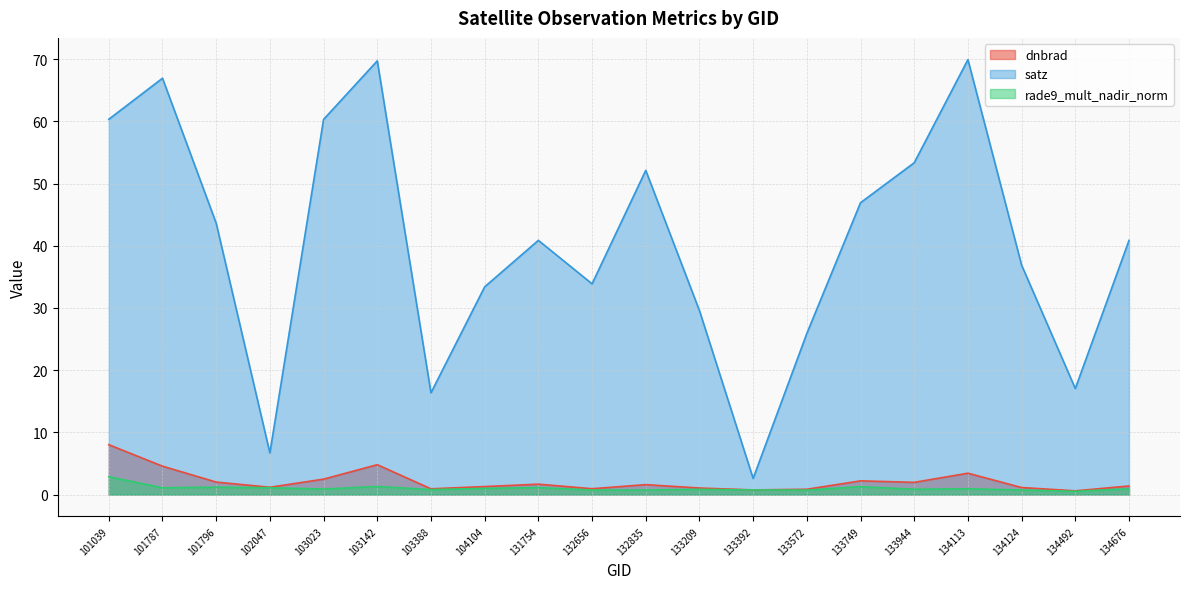

What is the minimum value shown in the chart?

0.5